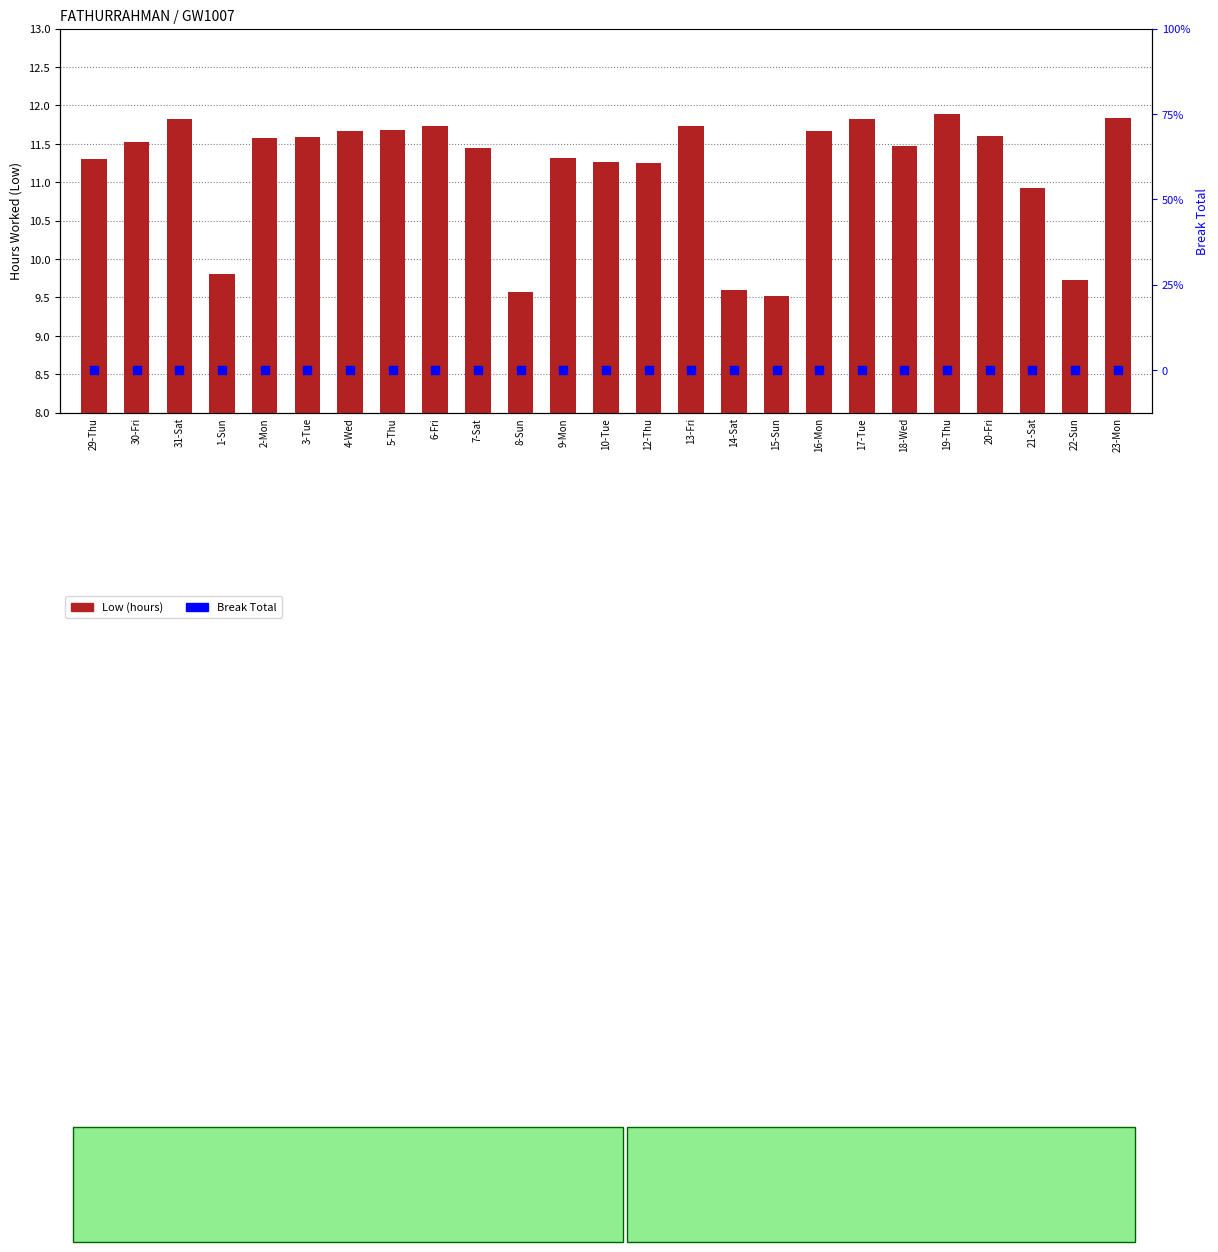

Which series has the largest total across all categories?

Low (hours)